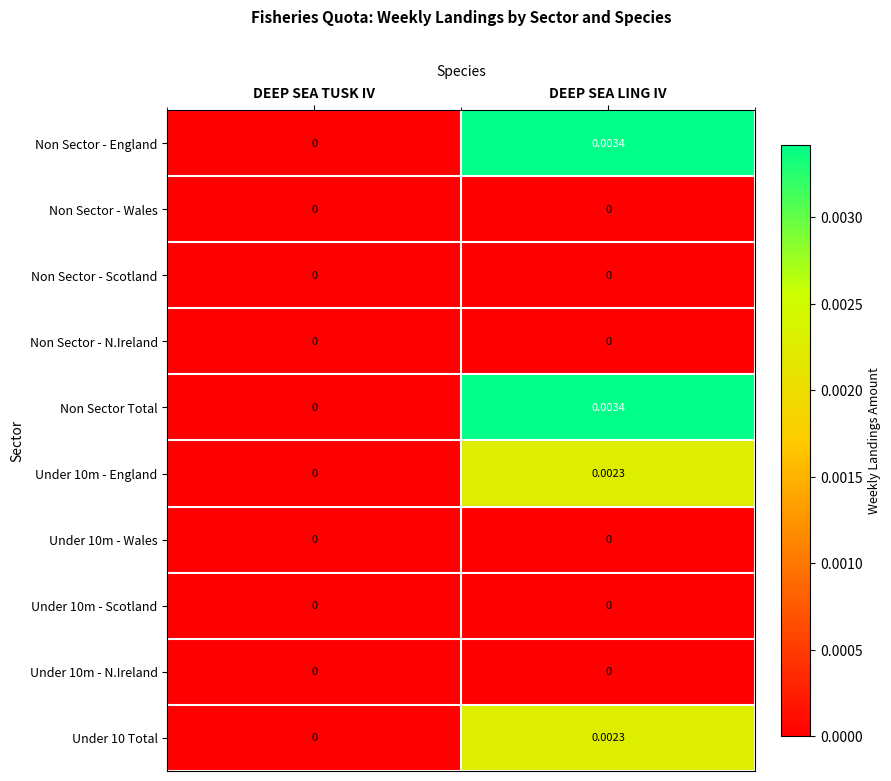

Is the value of Non Sector Total at DEEP SEA LING IV greater than the value of Non Sector - Wales at DEEP SEA TUSK IV?

Yes